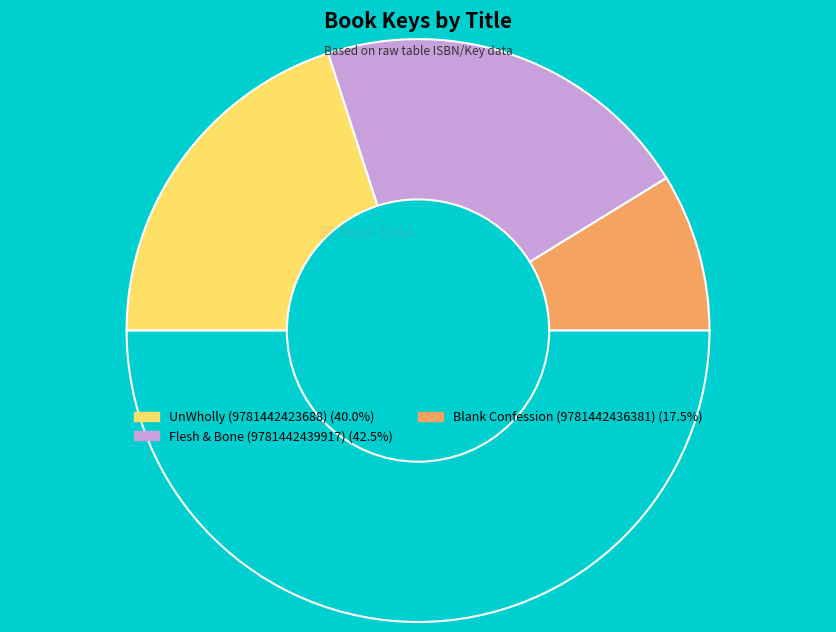

To the nearest percent, what is the average slice percentage?

33%